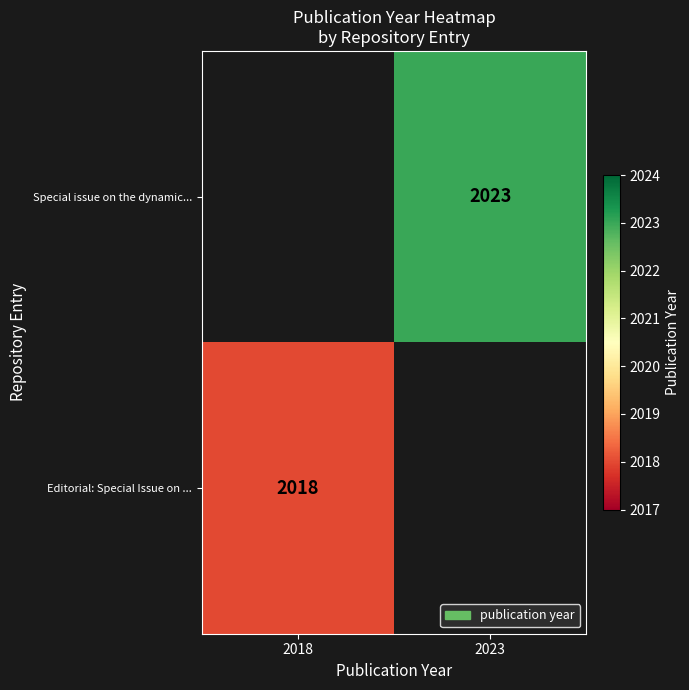

True or false: Editorial: Special Issue on ... has a value of 2018 at 2018.

True